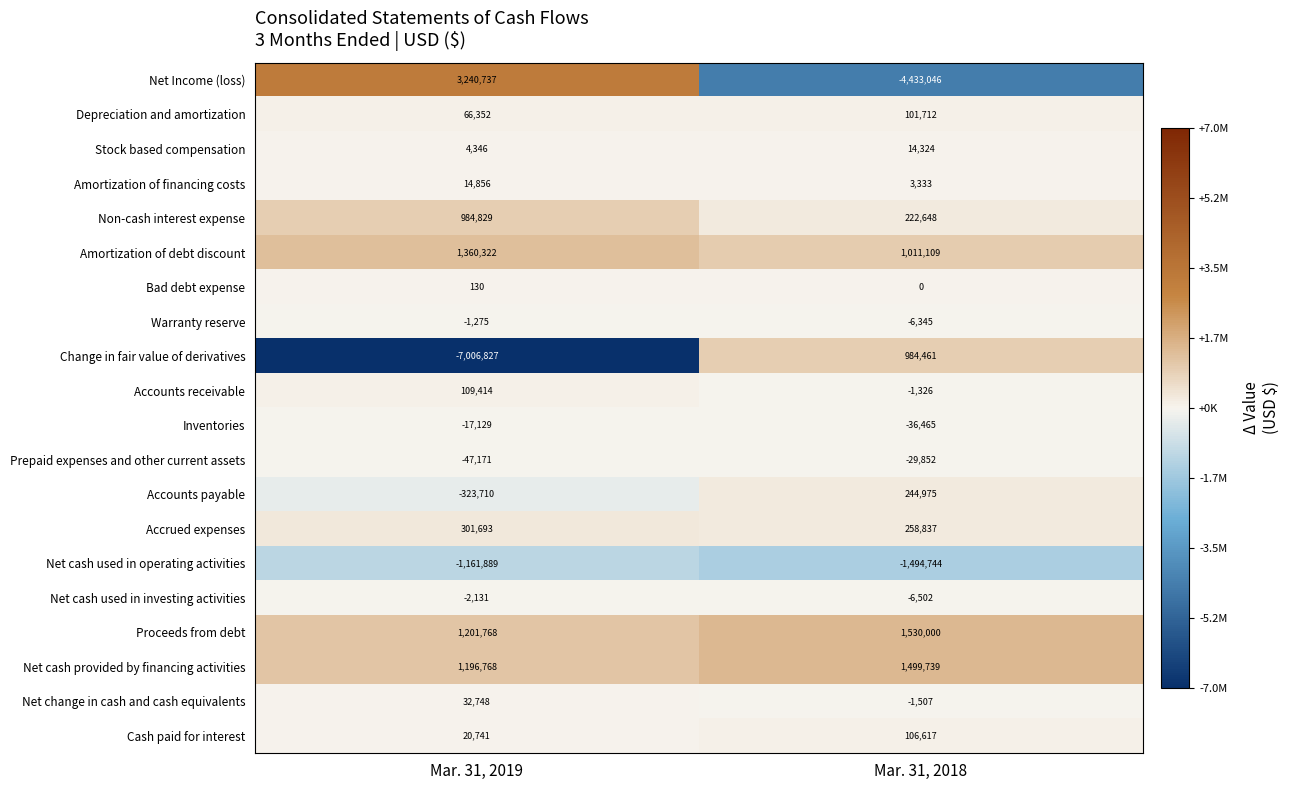

What is the difference between the Bad debt expense values at Mar. 31, 2019 and Mar. 31, 2018?

130